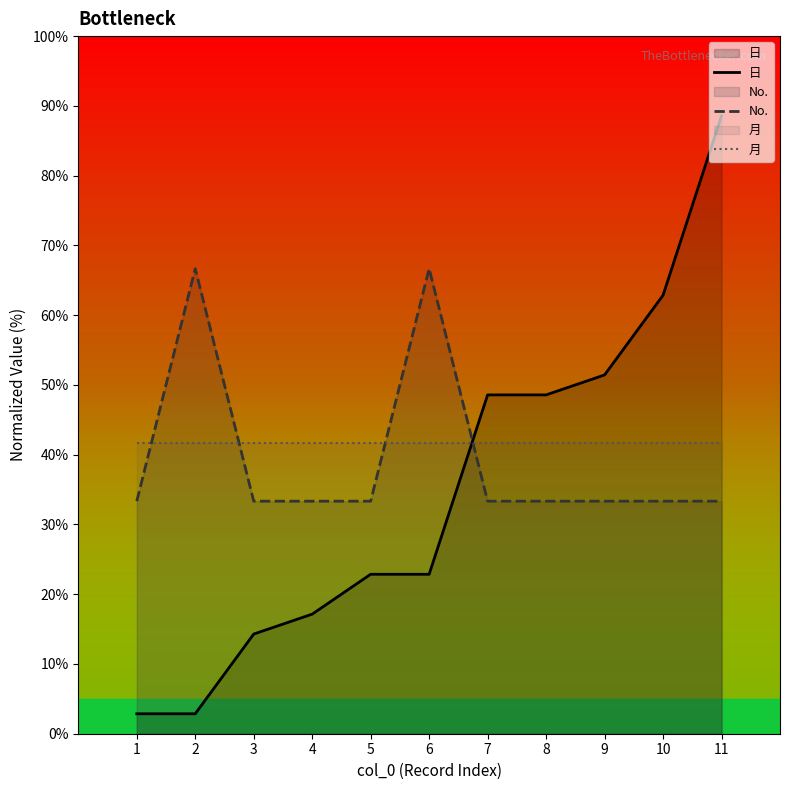

Which has a higher value, 11 or 9?

11